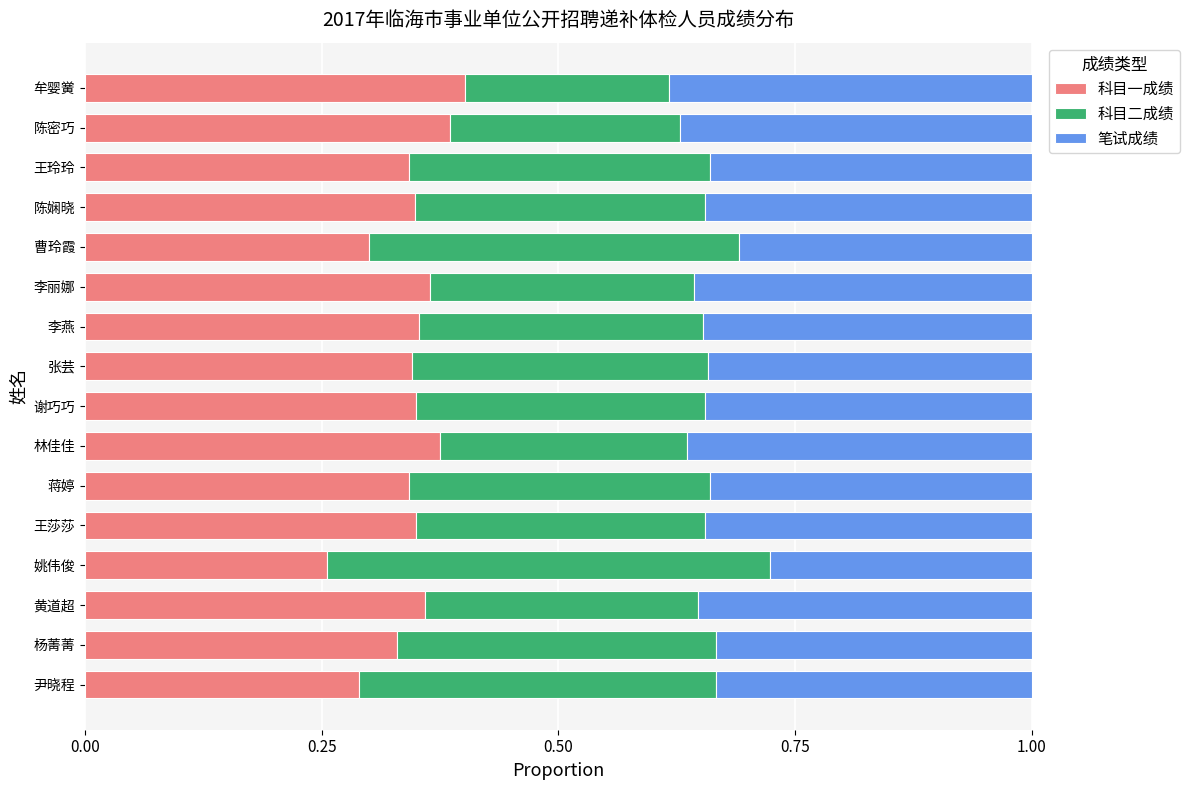

Count the 科目一成绩 values in the range 0 to 1.

16